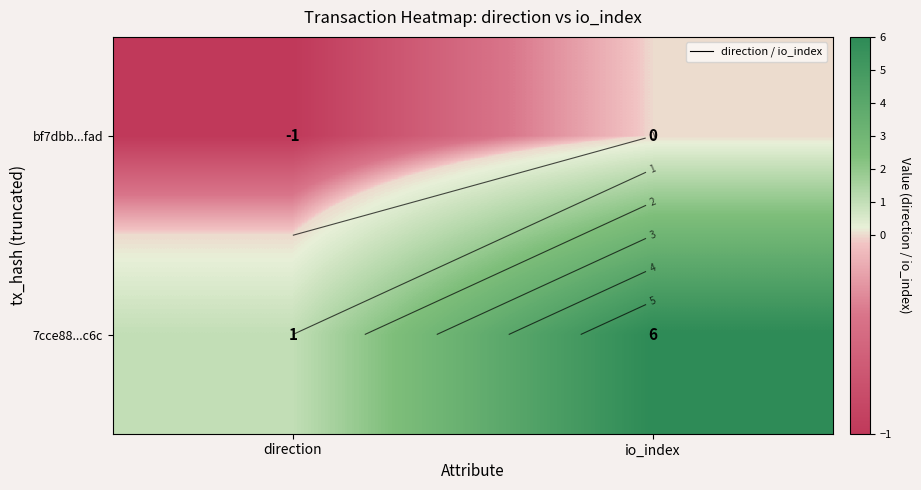

What is the sum of all 7cce88...c6c values?

7